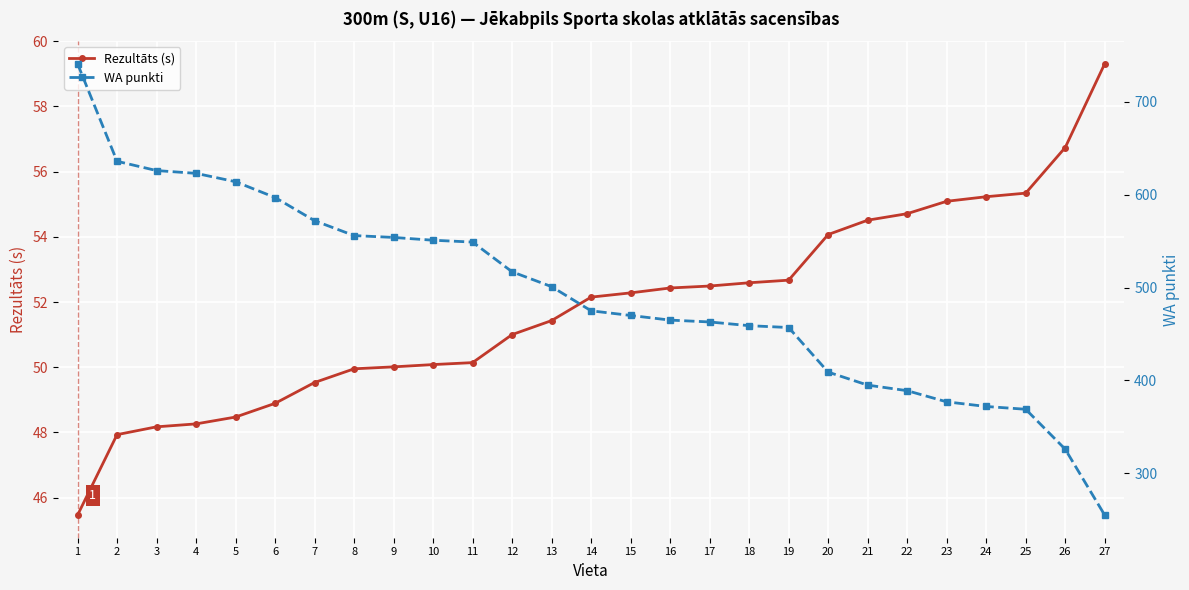

True or false: Rezultāts (s) has more than 0 interior local peaks.

False